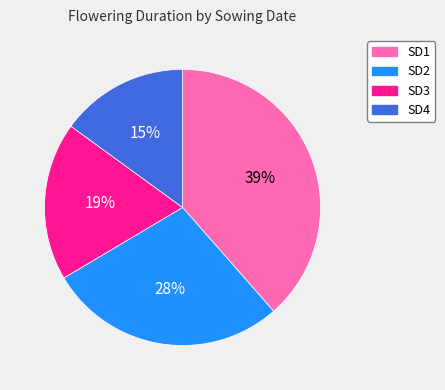

Combined, do SD4 and SD3 account for over 50%?

No